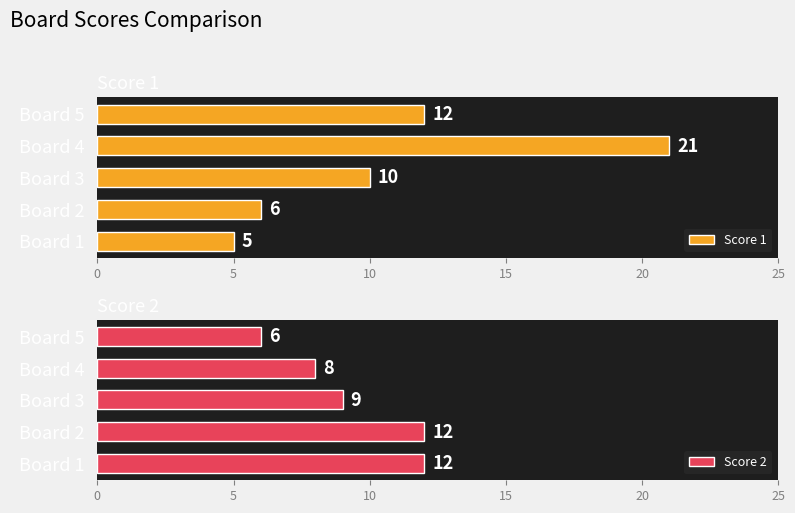

What is the sum of all Score 1 values?

54